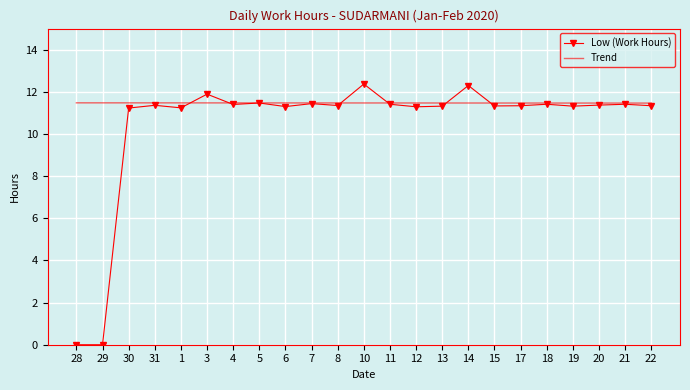

Which series has the widest spread of values?

Low (Work Hours)